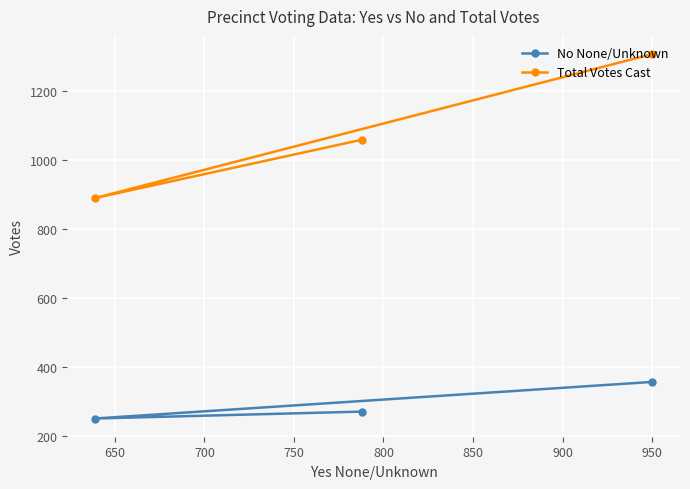

Which series has the widest spread of values?

Total Votes Cast